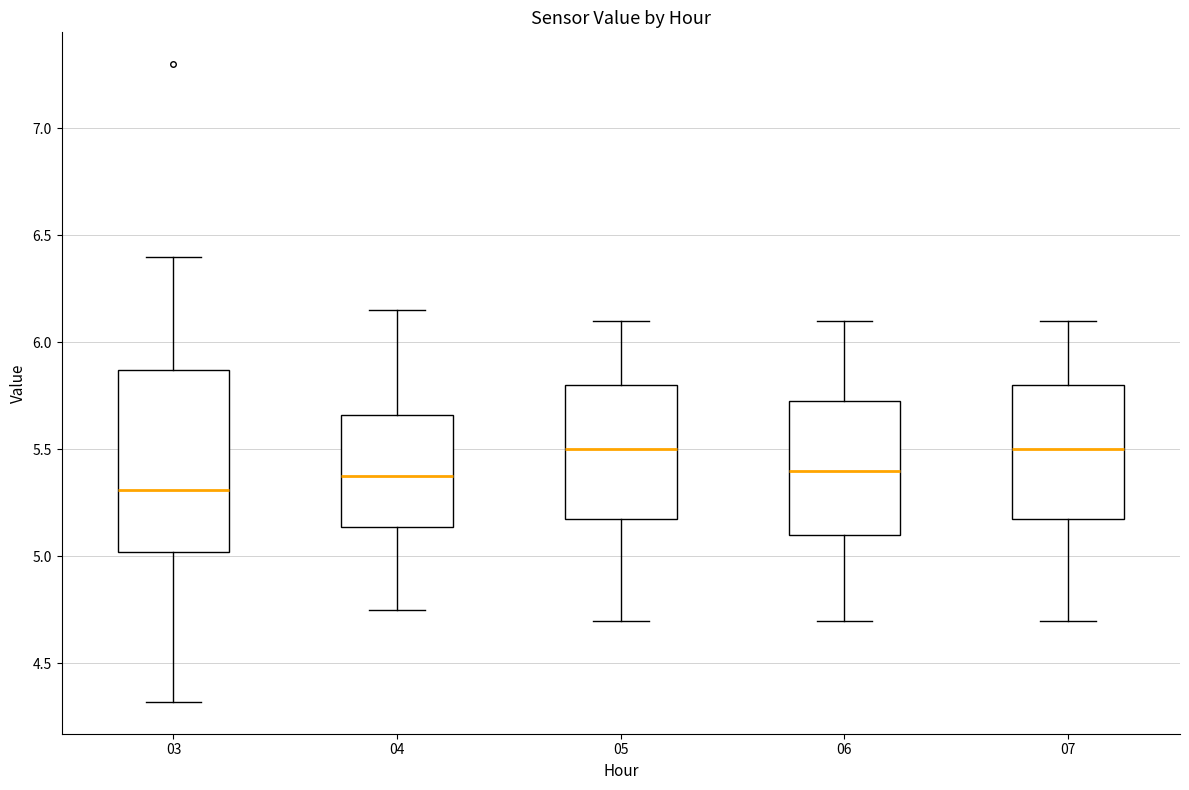

Comparing the boxes themselves (not the whiskers), which one is the tallest?

03